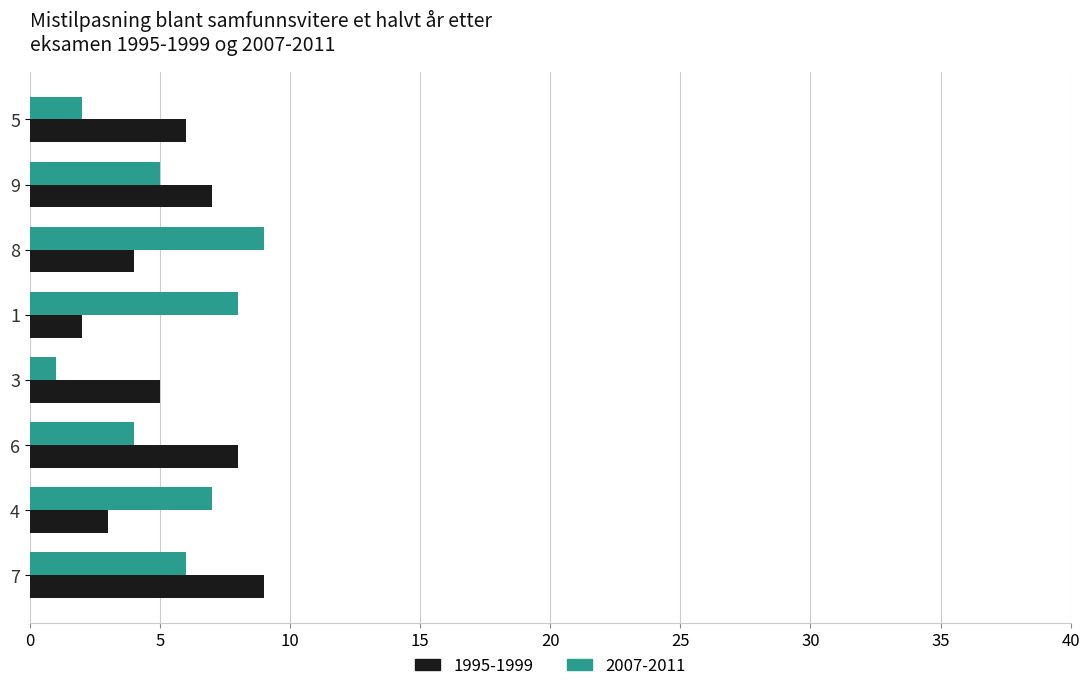

What is the sum of all 1995-1999 values?

44